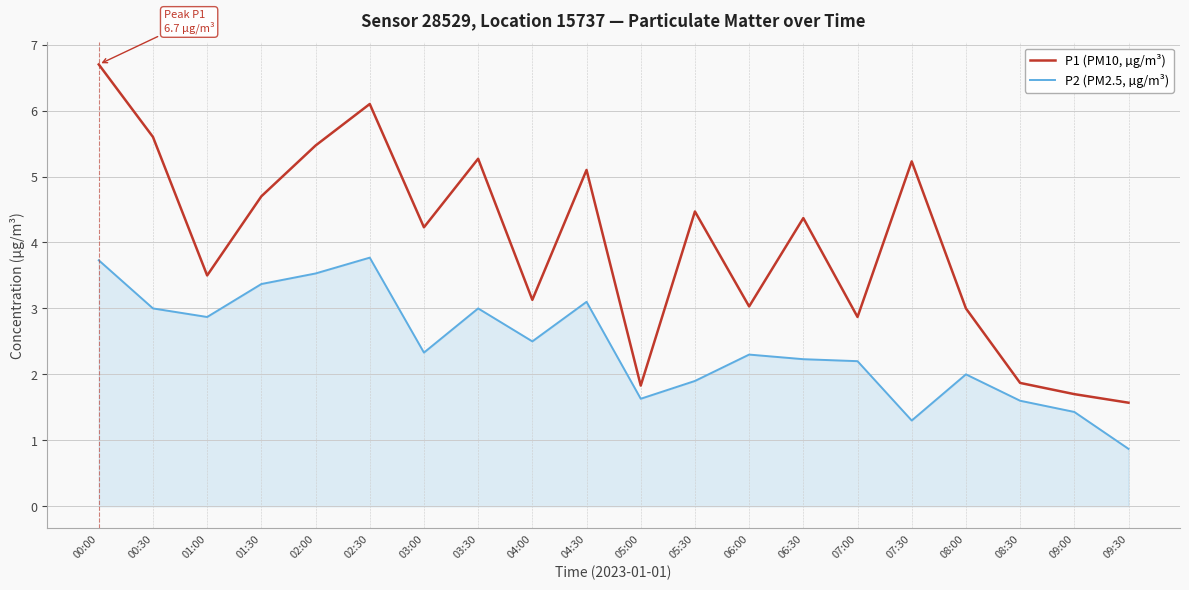

List the series in order of their overall mean, lowest first.

P2 (PM2.5, µg/m³), P1 (PM10, µg/m³)